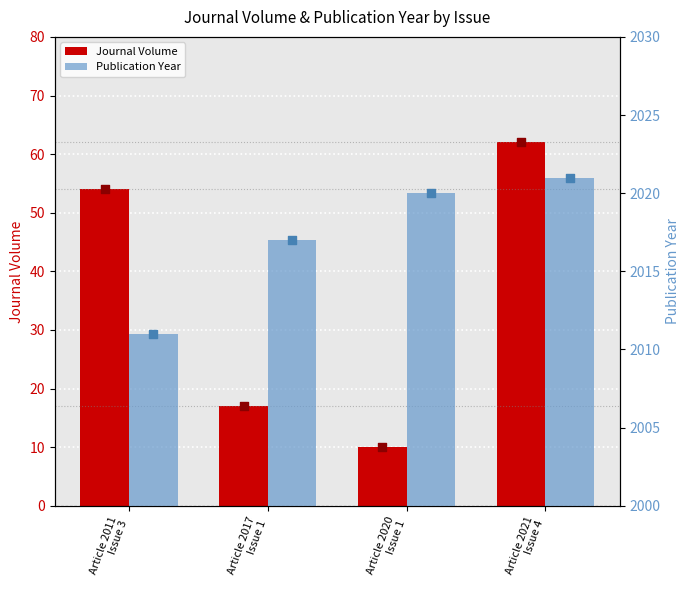

At how many categories does at least one series exceed 562?

4